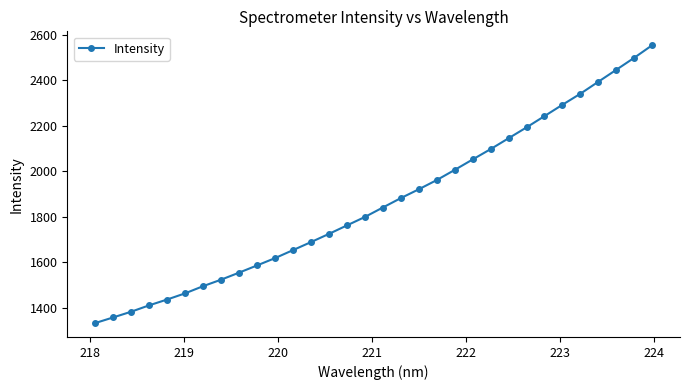

What is the value of the 25th point from the left?

2193.4